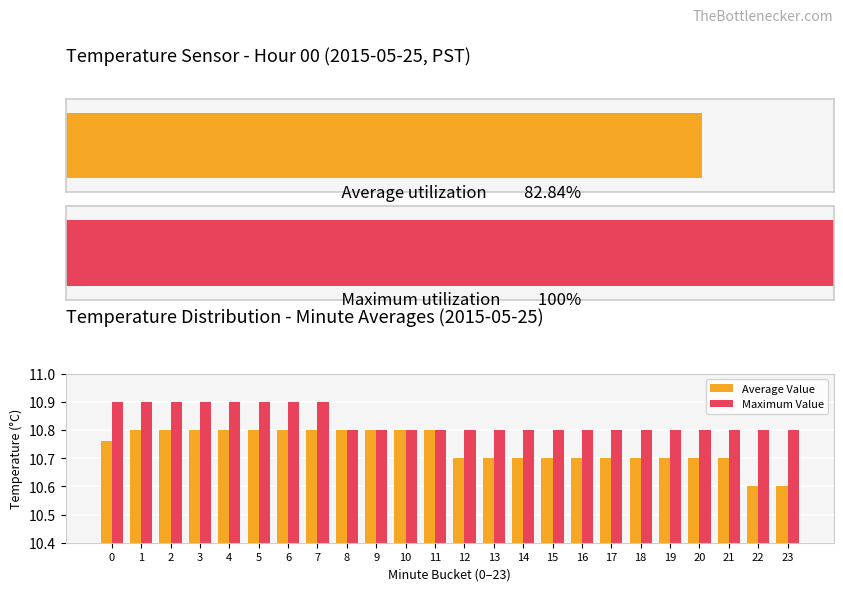

Which series has the largest total across all categories?

Maximum Value